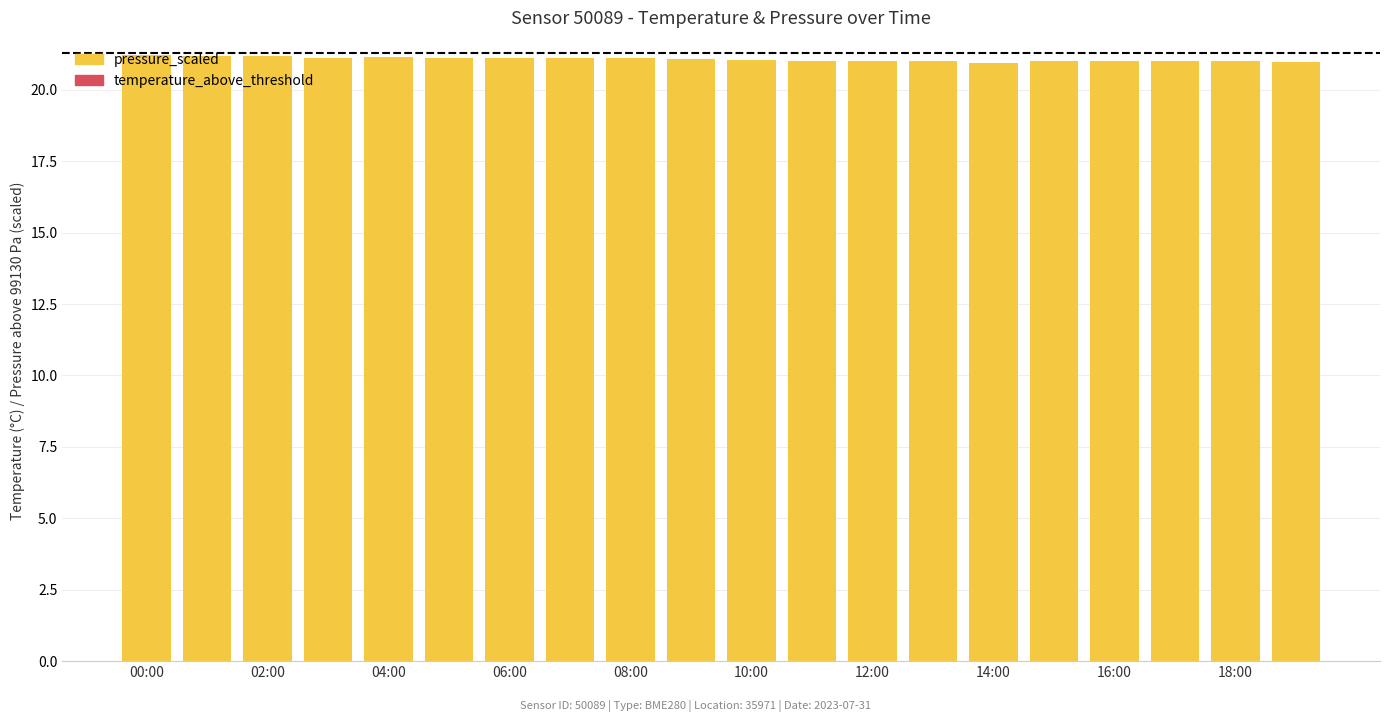

At which category is the sum across all series the highest?

00:00